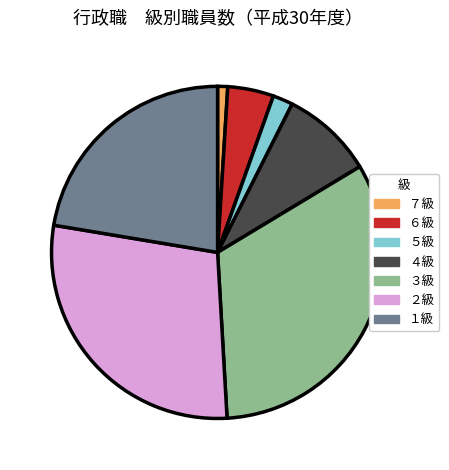

Is there a majority slice in this chart?

No